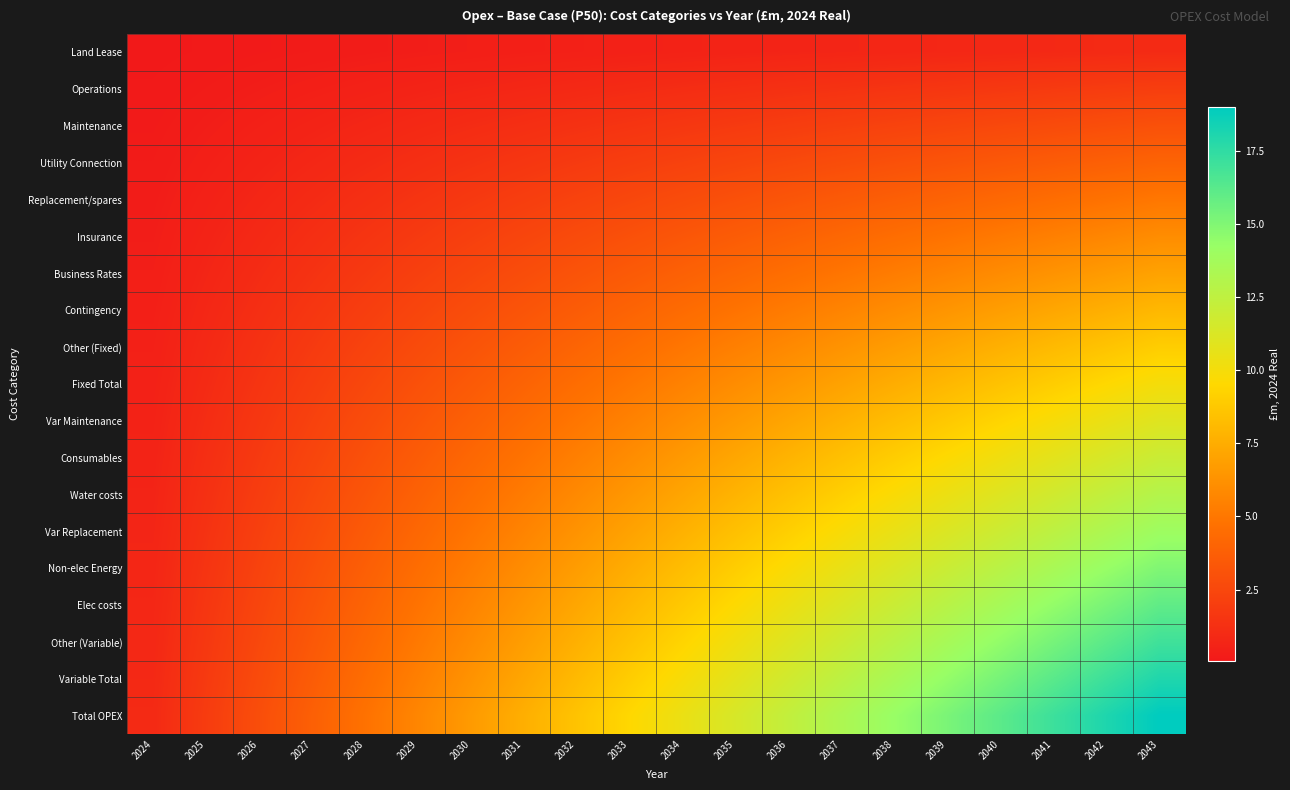

At how many categories does at least one series exceed 14?

6